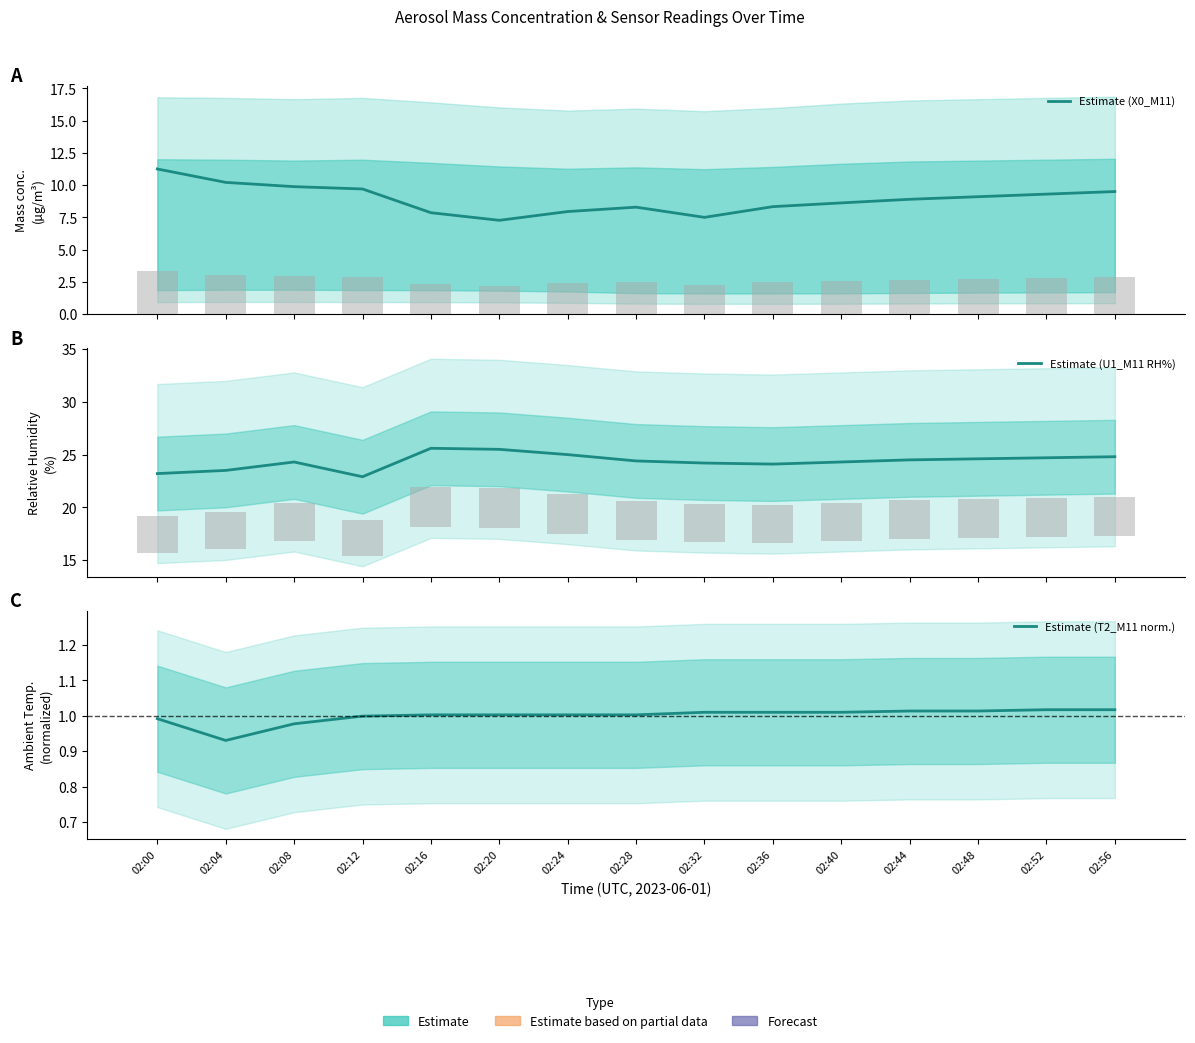

What is the smallest value displayed?

0.9